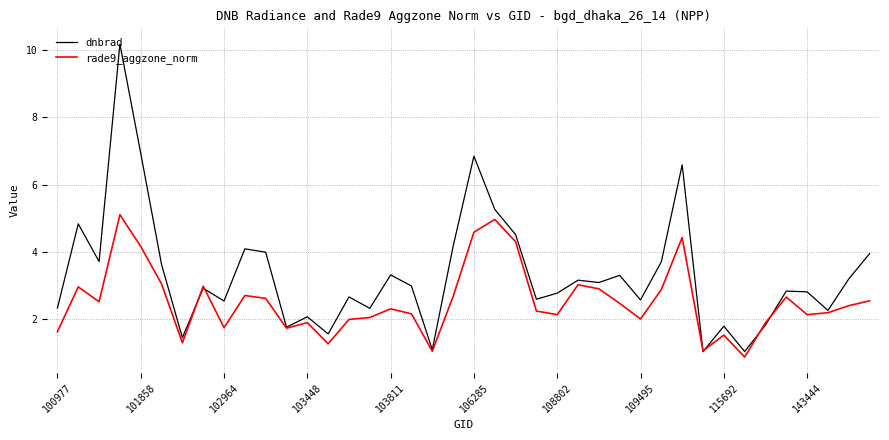

Does the chart have visible grid lines?

Yes